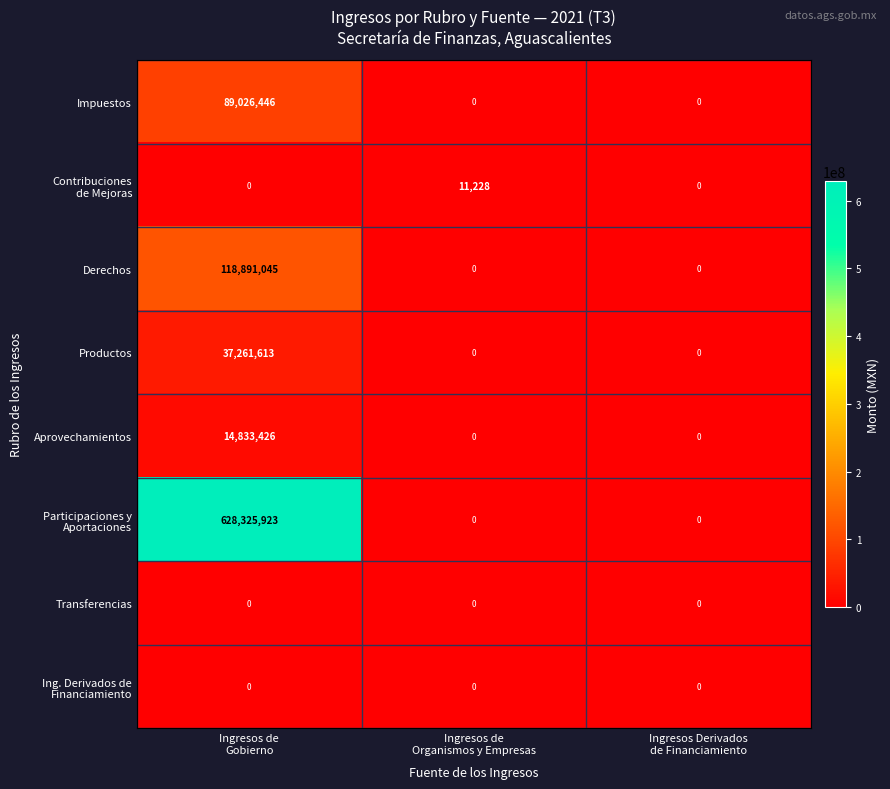

What is the difference between the maximum and minimum values in the Impuestos series?

89026446